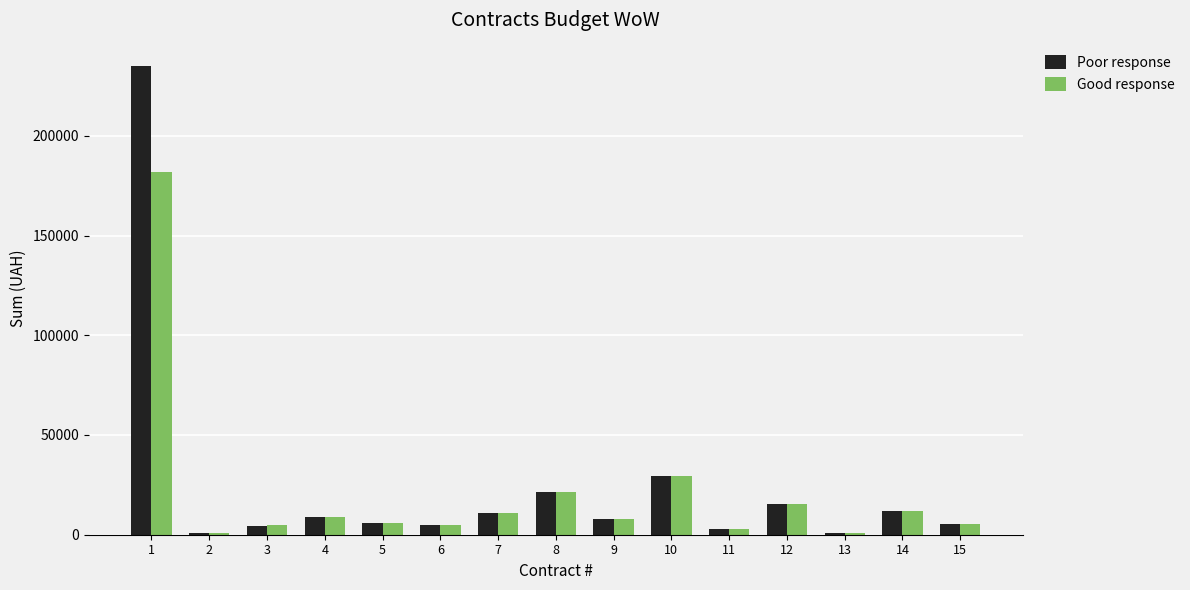

Between 1 and 3, which series saw the biggest shift?

Poor response